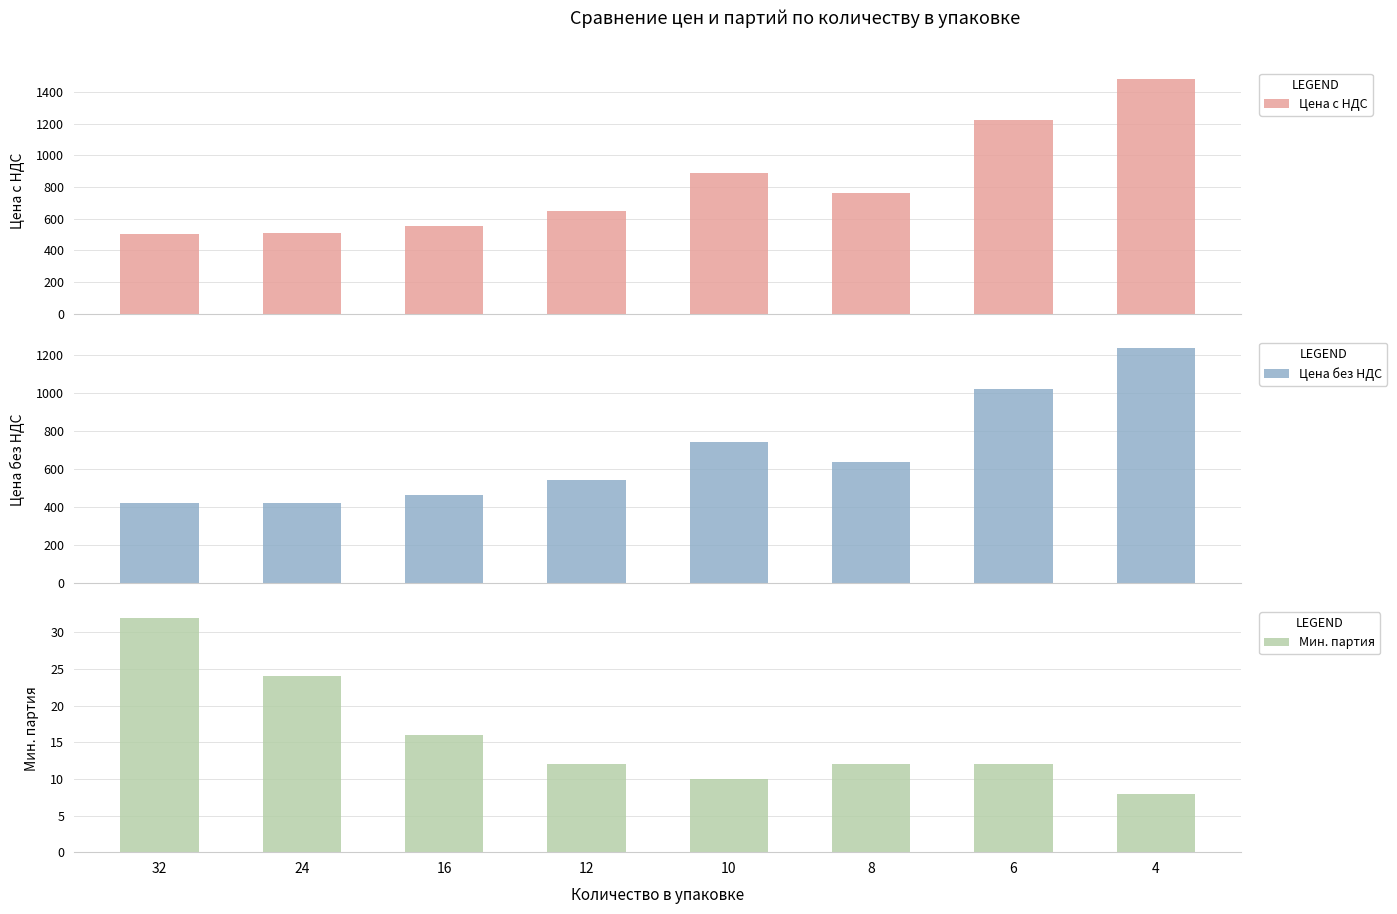

At which label is Цена без НДС closest to 826?

10